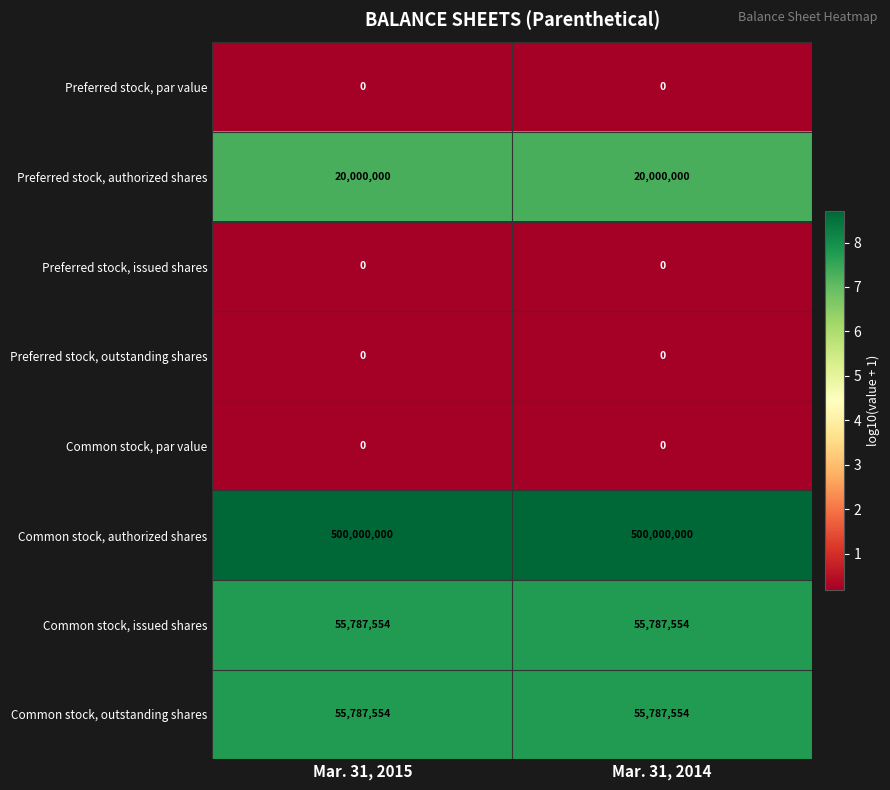

Reading left to right, list all the values displayed in this chart.

Preferred stock, par value: Mar. 31, 2015=0	Mar. 31, 2014=0
Preferred stock, authorized shares: Mar. 31, 2015=20000000	Mar. 31, 2014=20000000
Preferred stock, issued shares: Mar. 31, 2015=0	Mar. 31, 2014=0
Preferred stock, outstanding shares: Mar. 31, 2015=0	Mar. 31, 2014=0
Common stock, par value: Mar. 31, 2015=0	Mar. 31, 2014=0
Common stock, authorized shares: Mar. 31, 2015=500000000	Mar. 31, 2014=500000000
Common stock, issued shares: Mar. 31, 2015=55787554	Mar. 31, 2014=55787554
Common stock, outstanding shares: Mar. 31, 2015=55787554	Mar. 31, 2014=55787554